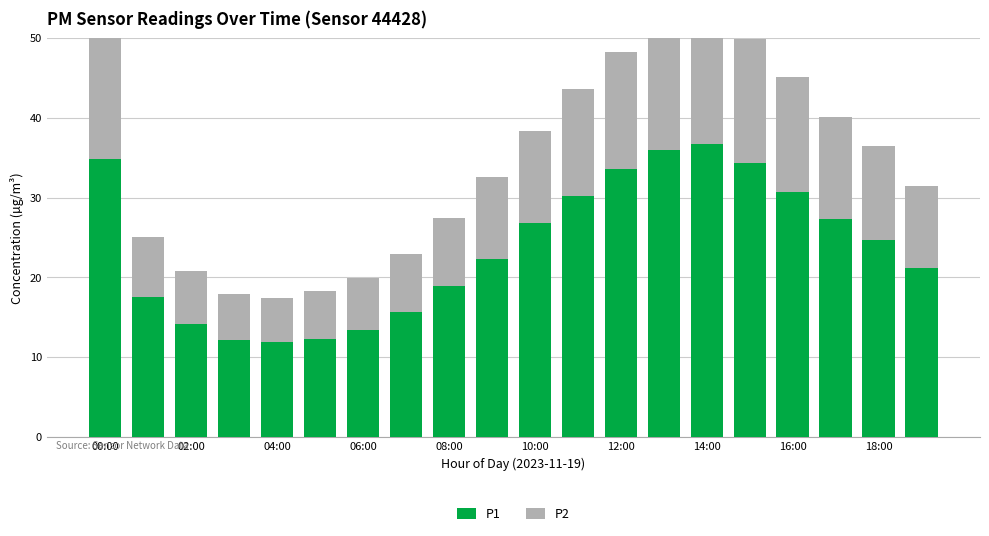

What is the difference between the P2 values at 11 and 14:00?

6.2